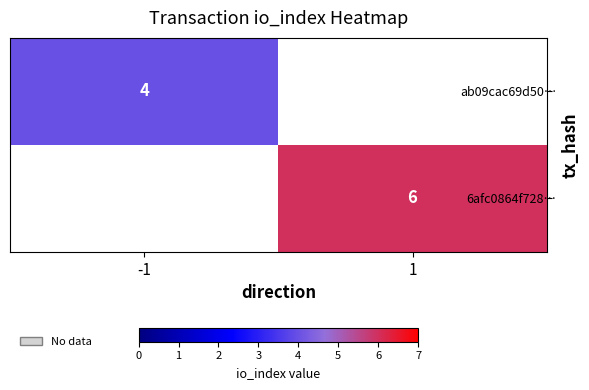

The value of 6afc0864f728… at 1 is 6. True or false?

True